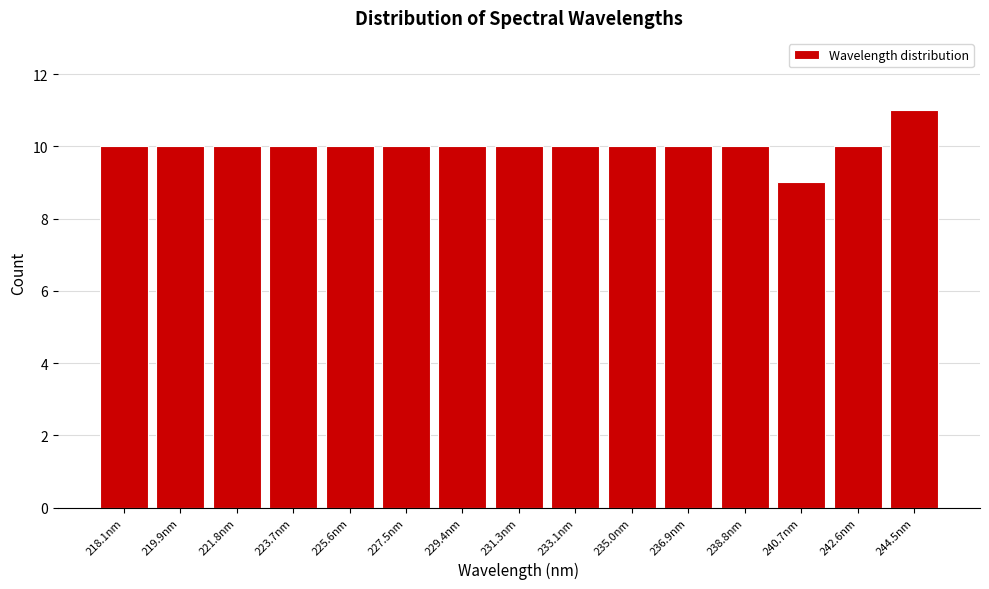

Reading left to right, what are all the values shown in this chart?

10	10	10	10	10	10	10	10	10	10	10	10	9	10	11